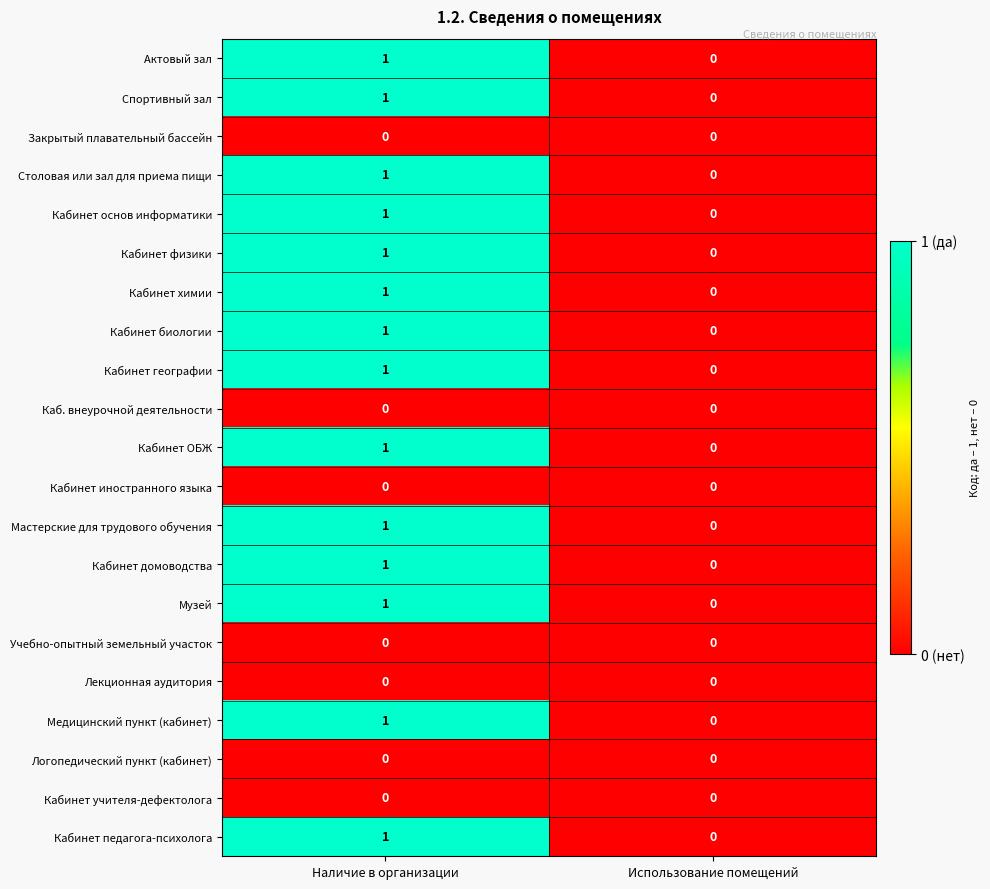

At which label is Столовая или зал для приема пищи closest to 0?

Использование помещений